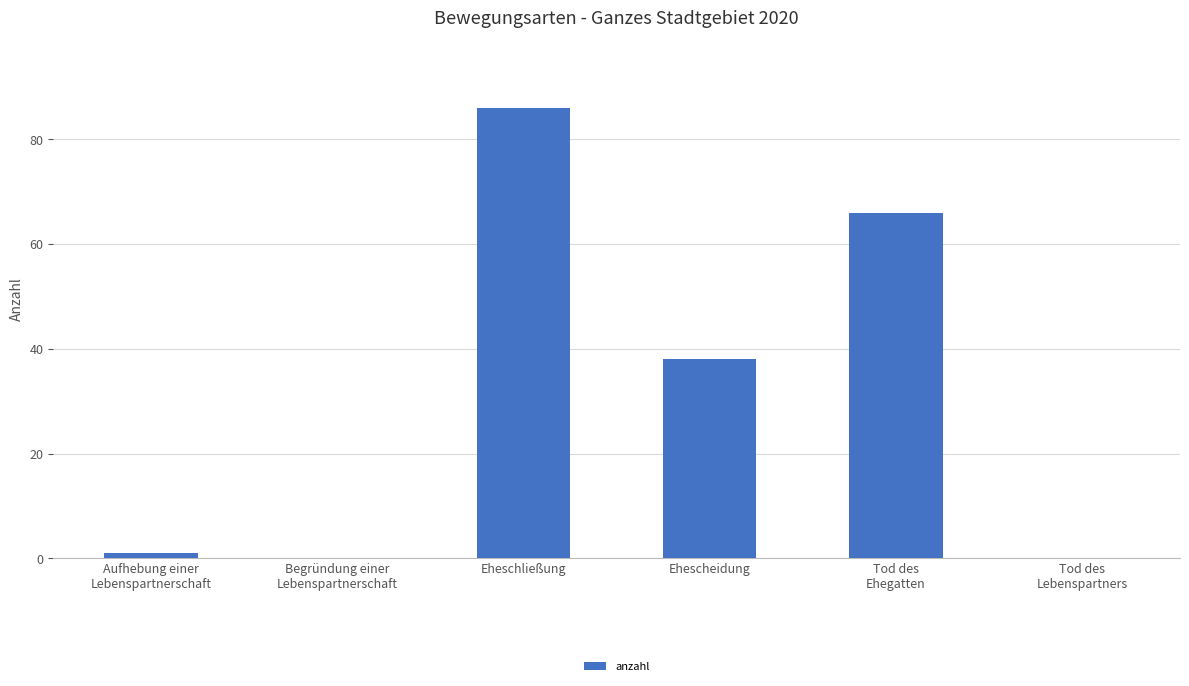

Reading left to right, transcribe all the data shown in this chart.

Aufhebung einer
Lebenspartnerschaft=1	Begründung einer
Lebenspartnerschaft=0	Eheschließung=86	Ehescheidung=38	Tod des
Ehegatten=66	Tod des
Lebenspartners=0